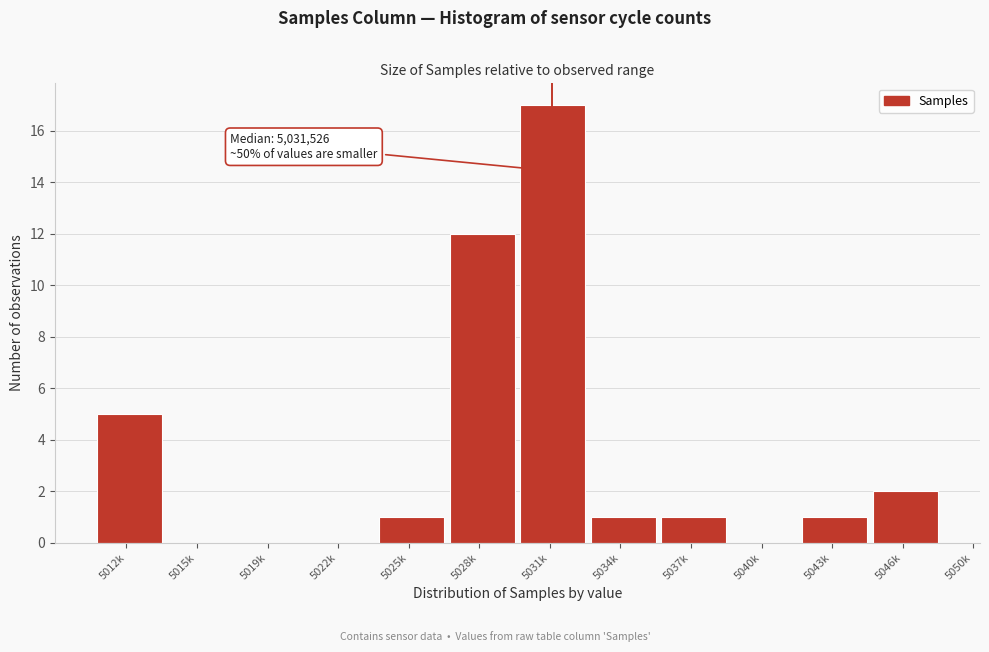

Reading right to left, list all the values displayed in this chart.

5046k=2	5043k=1	5040k=0	5037k=1	5034k=1	5031k=17	5028k=12	5025k=1	5022k=0	5019k=0	5015k=0	5012k=5